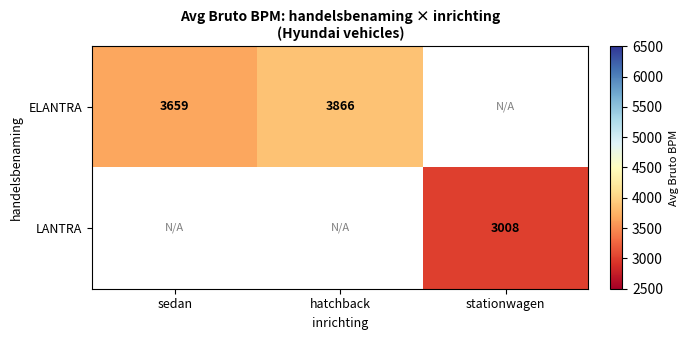

Is the value of LANTRA at stationwagen greater than the value of ELANTRA at hatchback?

No